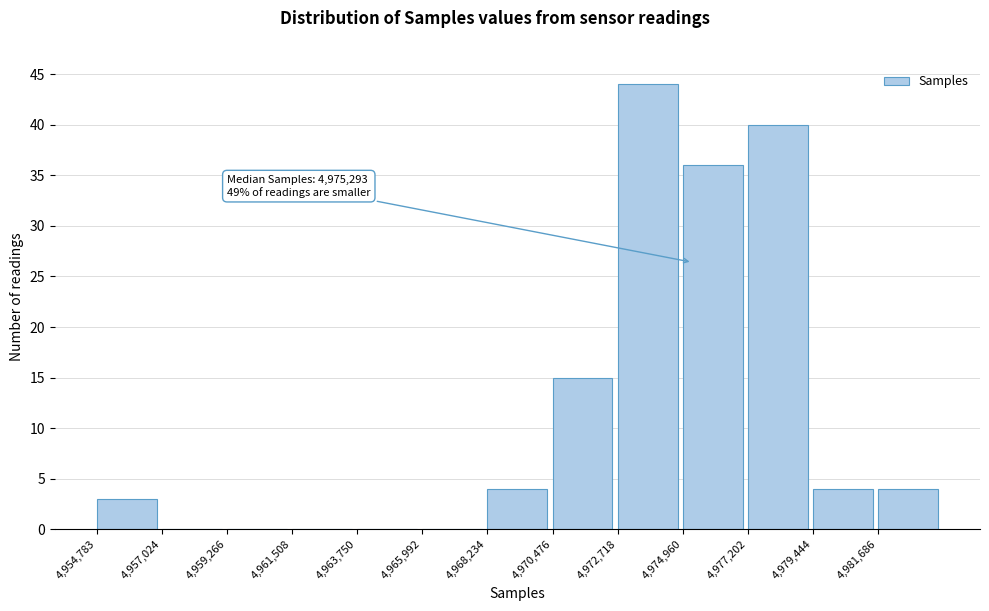

Over which range of the x-axis is the bar tallest?

4972500 to 4975000